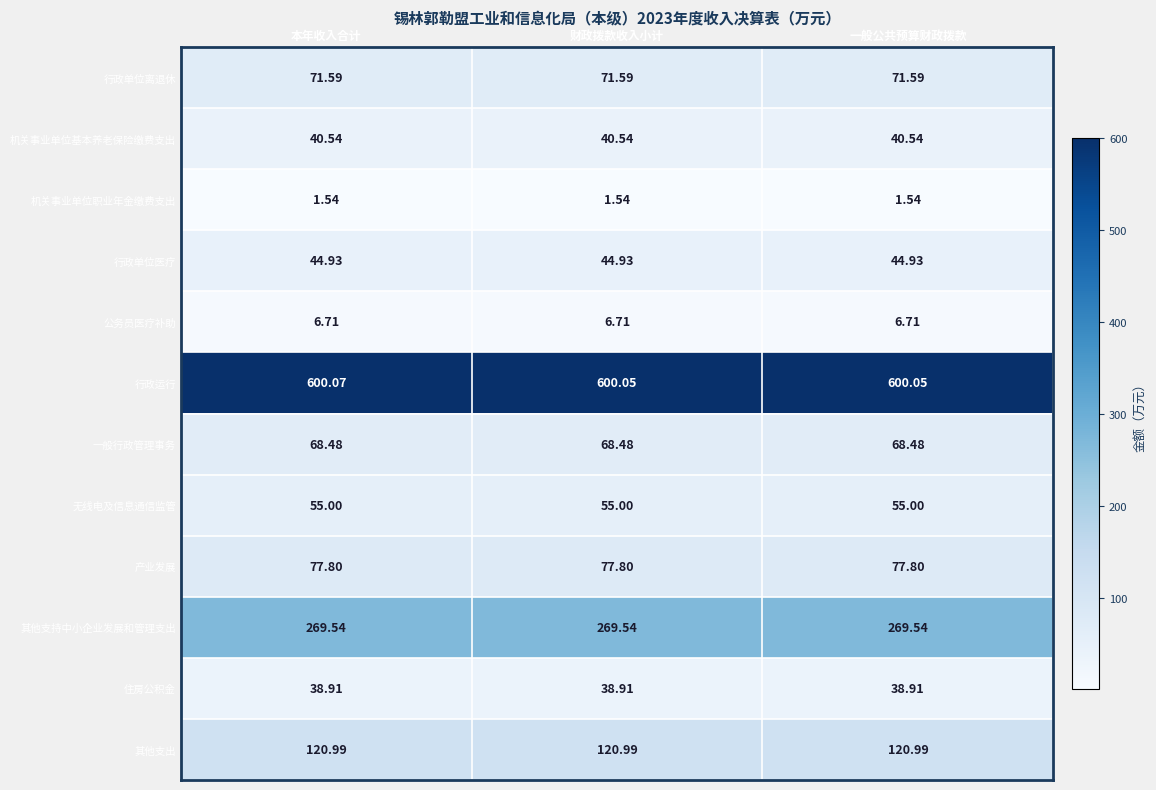

Which label corresponds to the largest value in the chart?

本年收入合计